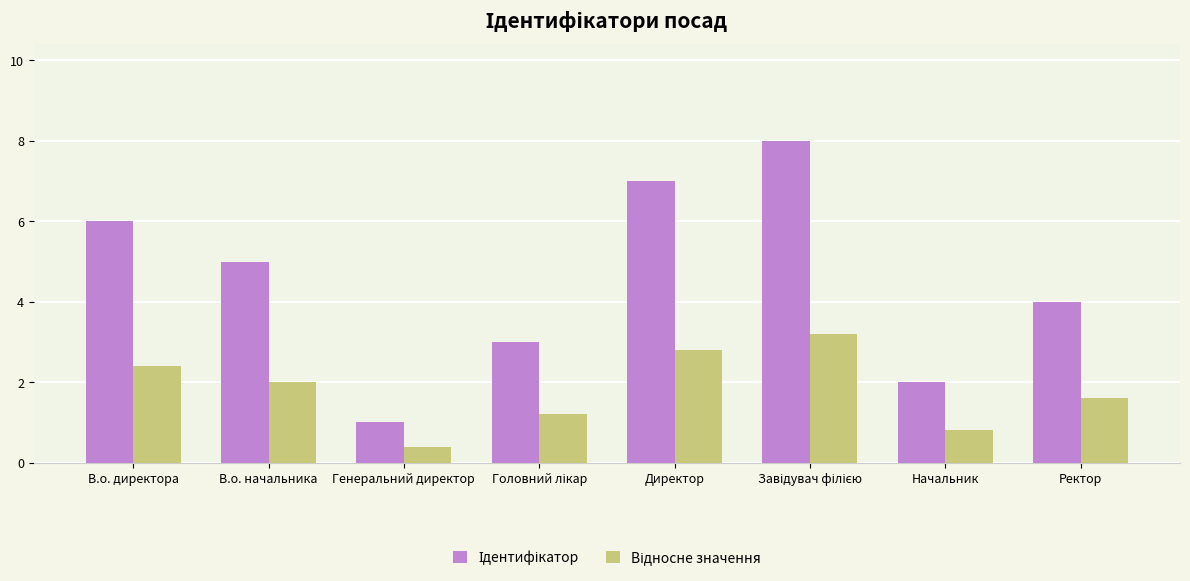

What is the minimum value shown in the chart?

0.4